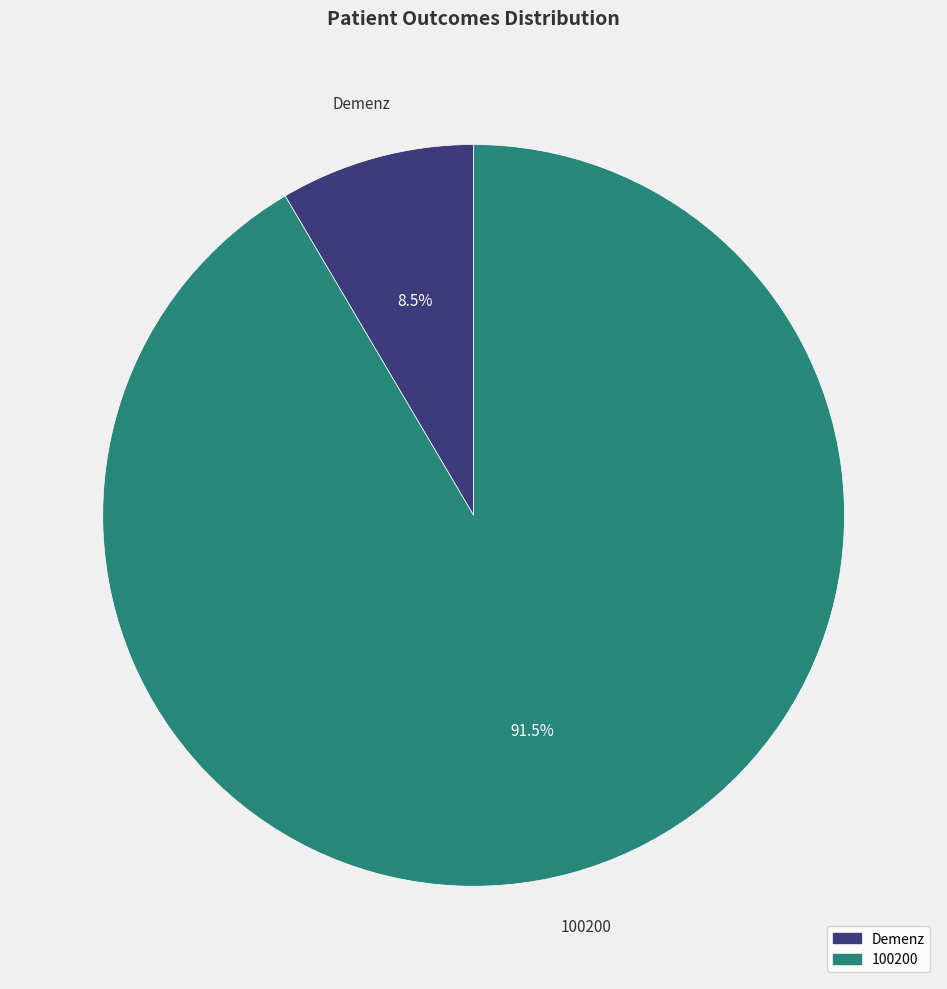

Is there a majority slice in this chart?

Yes